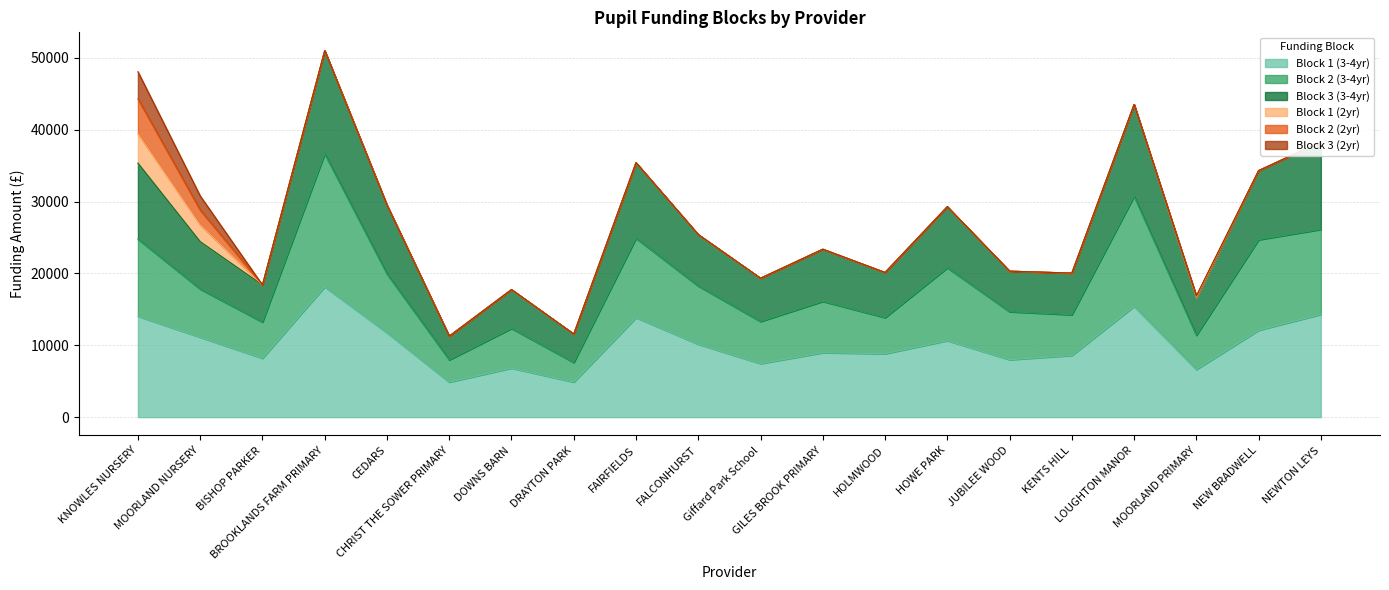

True or false: Block 2 (3-4yr) and Block 3 (3-4yr) intersect in this chart.

False